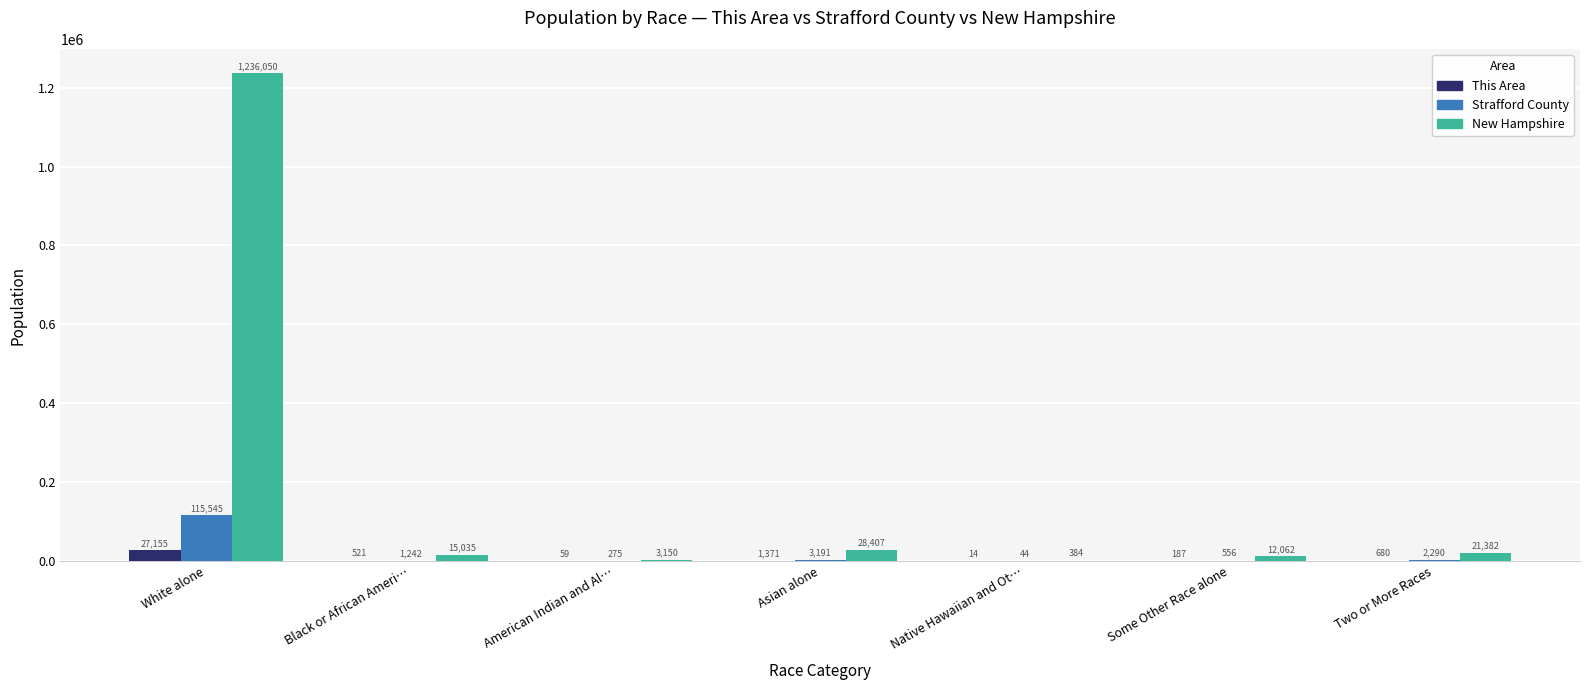

What is the maximum value for This Area?

27155